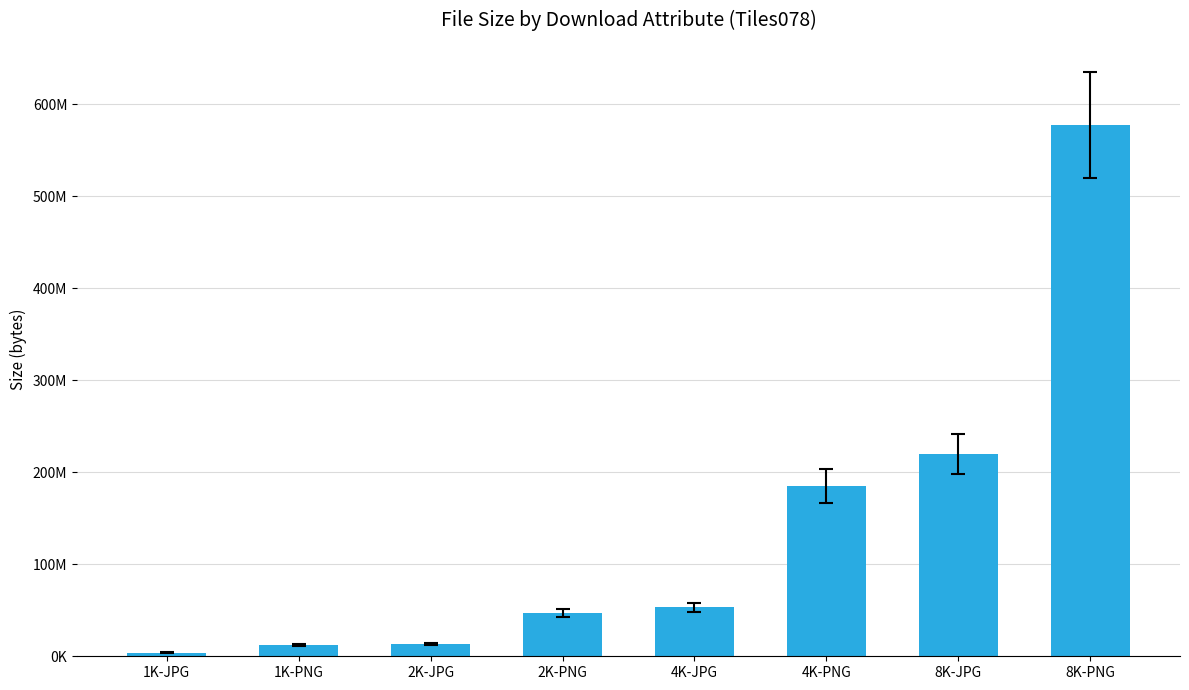

Rank the categories by value from highest to lowest.

8K-PNG, 8K-JPG, 4K-PNG, 4K-JPG, 2K-PNG, 2K-JPG, 1K-PNG, 1K-JPG